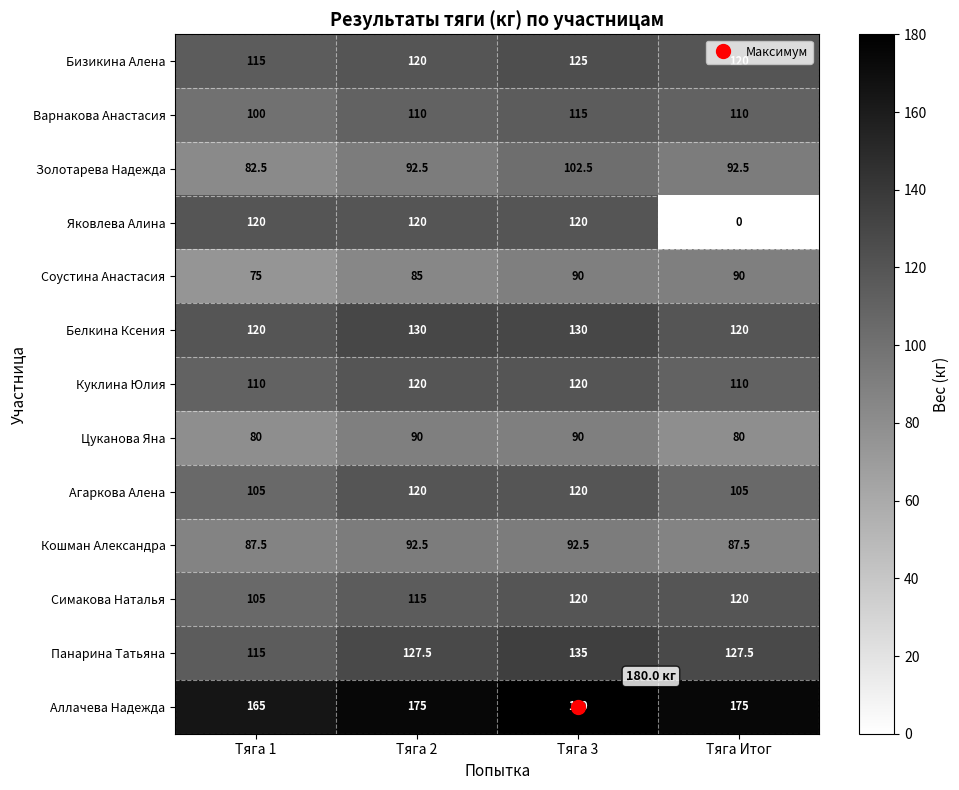

The Цуканова Яна series shows 126.6 at Тяга Итог. True or false?

False